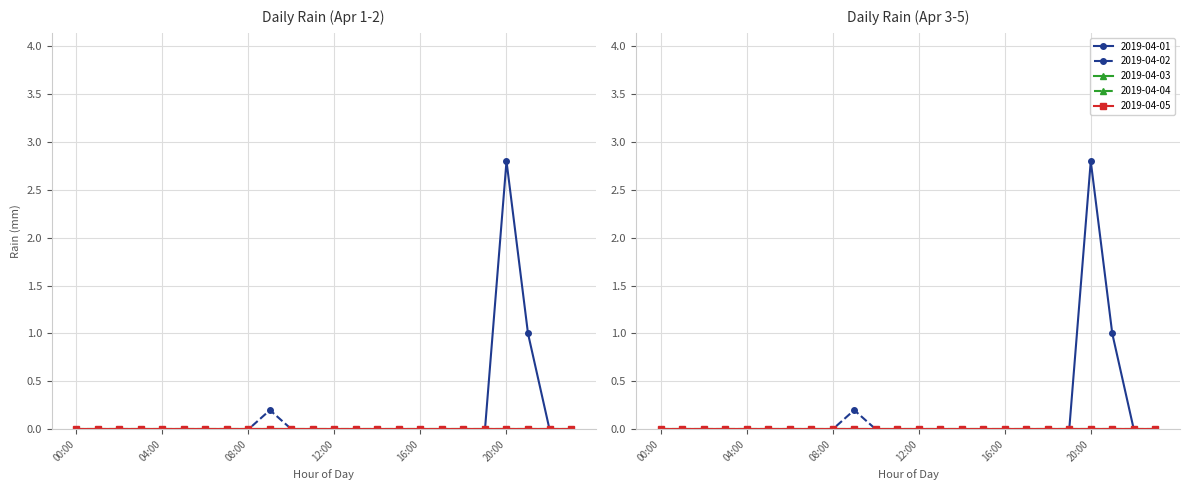

What is the sum of all 2019-04-01 values?

3.8